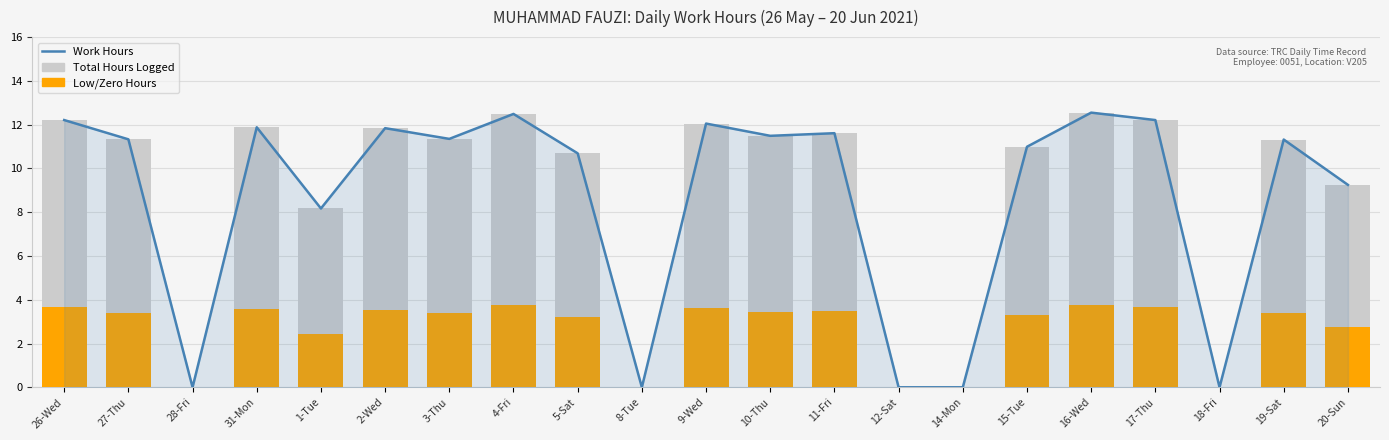

List the labels in order of Work Hours value, largest first.

16-Wed, 4-Fri, 26-Wed, 17-Thu, 9-Wed, 31-Mon, 2-Wed, 11-Fri, 10-Thu, 3-Thu, 27-Thu, 19-Sat, 15-Tue, 5-Sat, 20-Sun, 1-Tue, 28-Fri, 8-Tue, 12-Sat, 14-Mon, 18-Fri